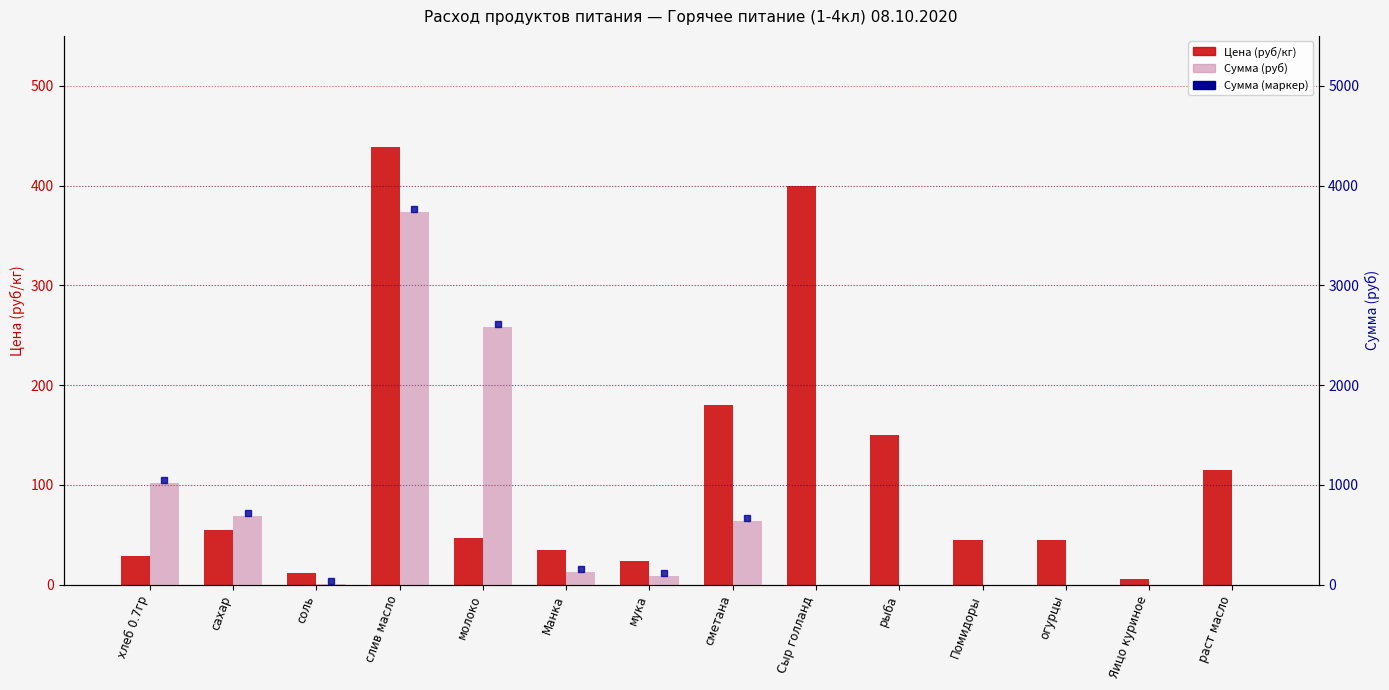

Which has a higher value, Яицо куриное or Сыр голланд?

Сыр голланд